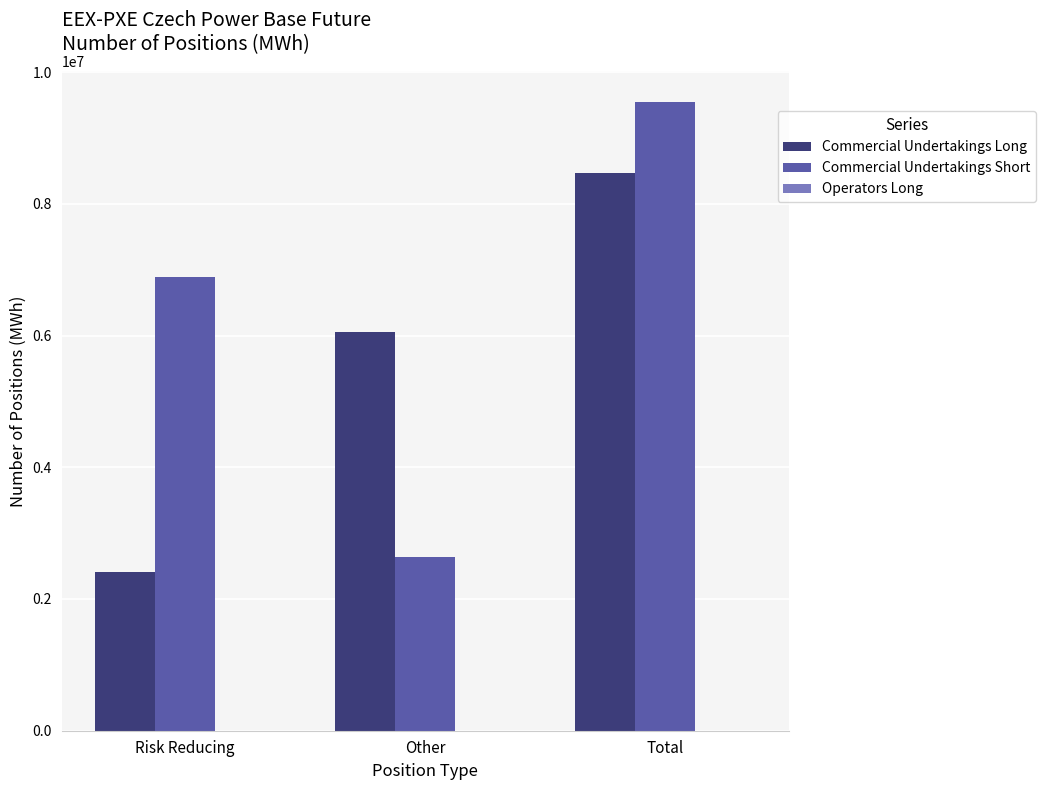

What is the difference between the maximum and minimum values in the Commercial Undertakings Long series?

6050763